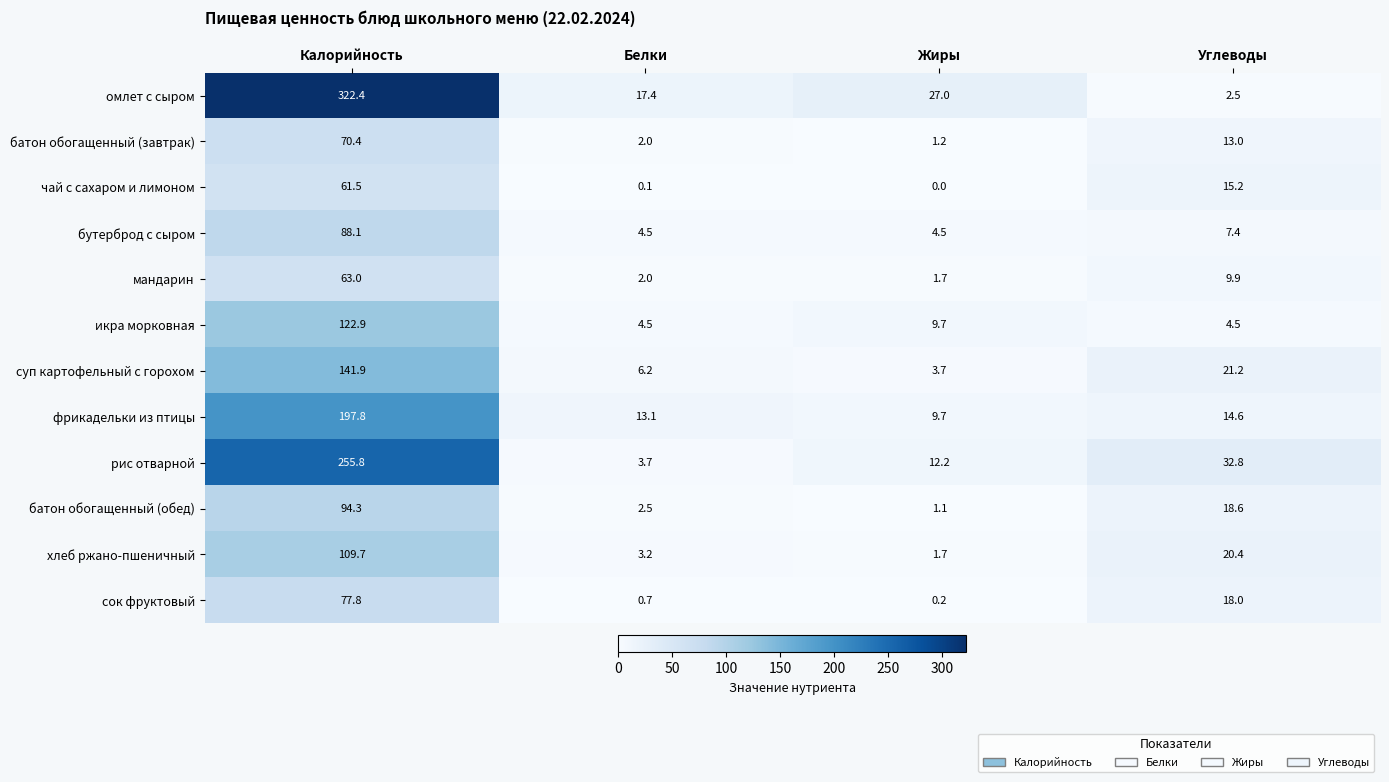

Between Калорийность and Углеводы, which series saw the biggest shift?

омлет с сыром